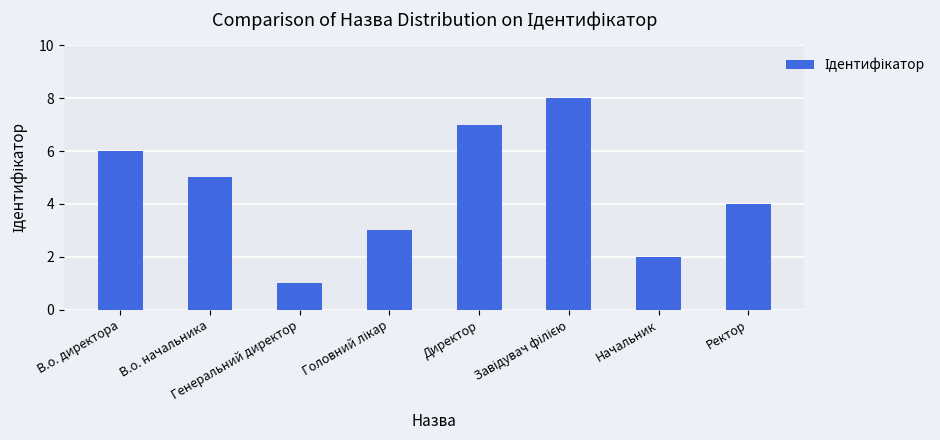

What is the maximum value shown in the chart?

8